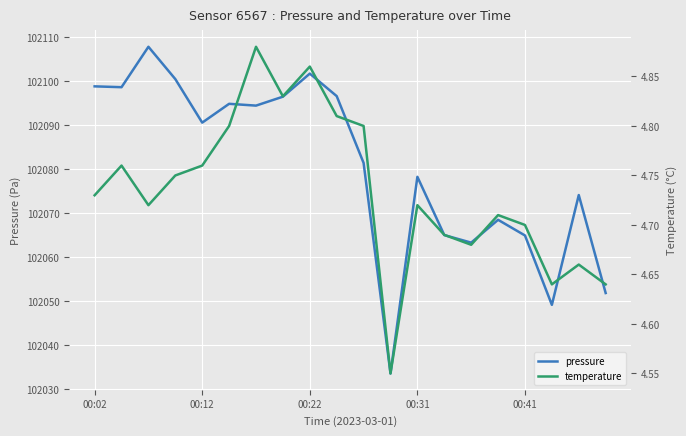

What is the spread (max minus min) of values at 15?

102063.8